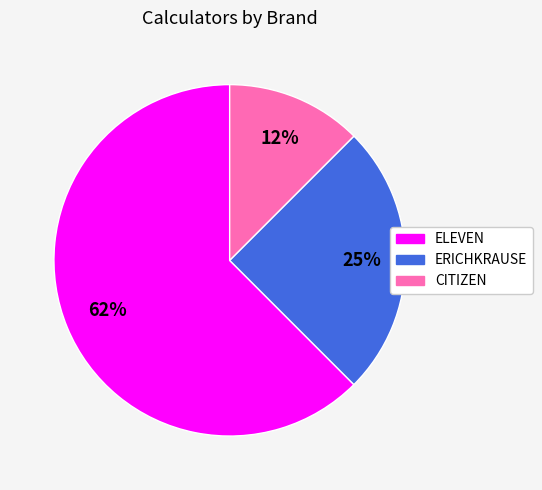

Between ELEVEN and ERICHKRAUSE, which is larger?

ELEVEN